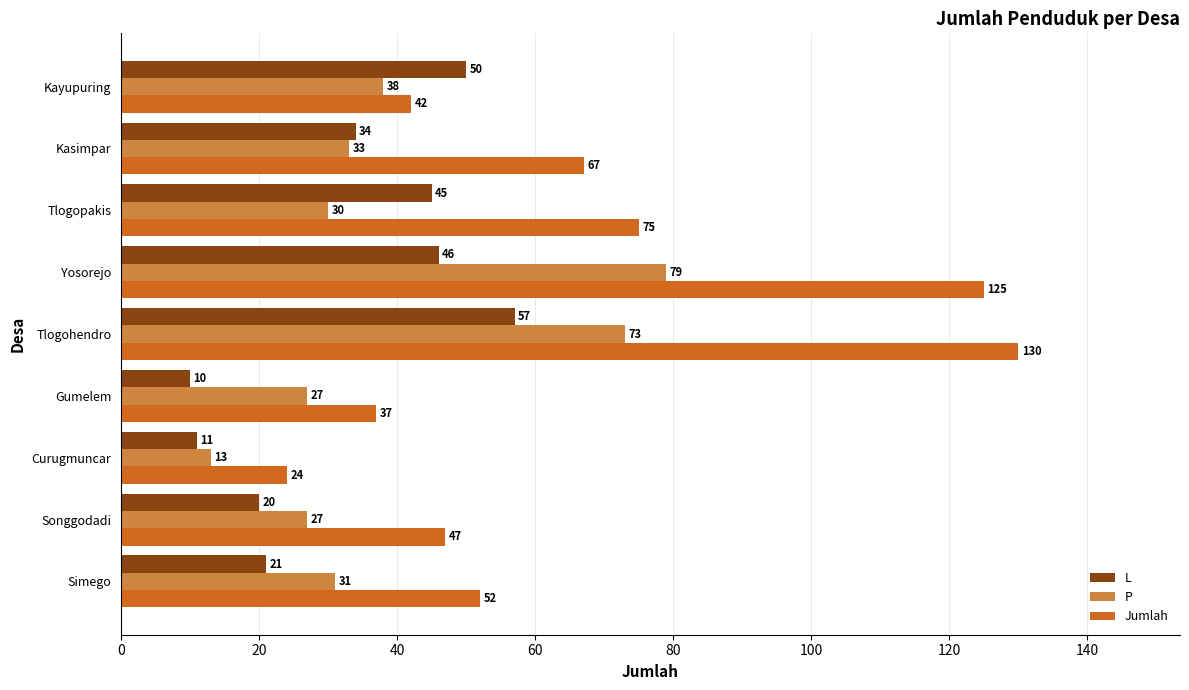

Which series has the largest range (max minus min)?

Jumlah